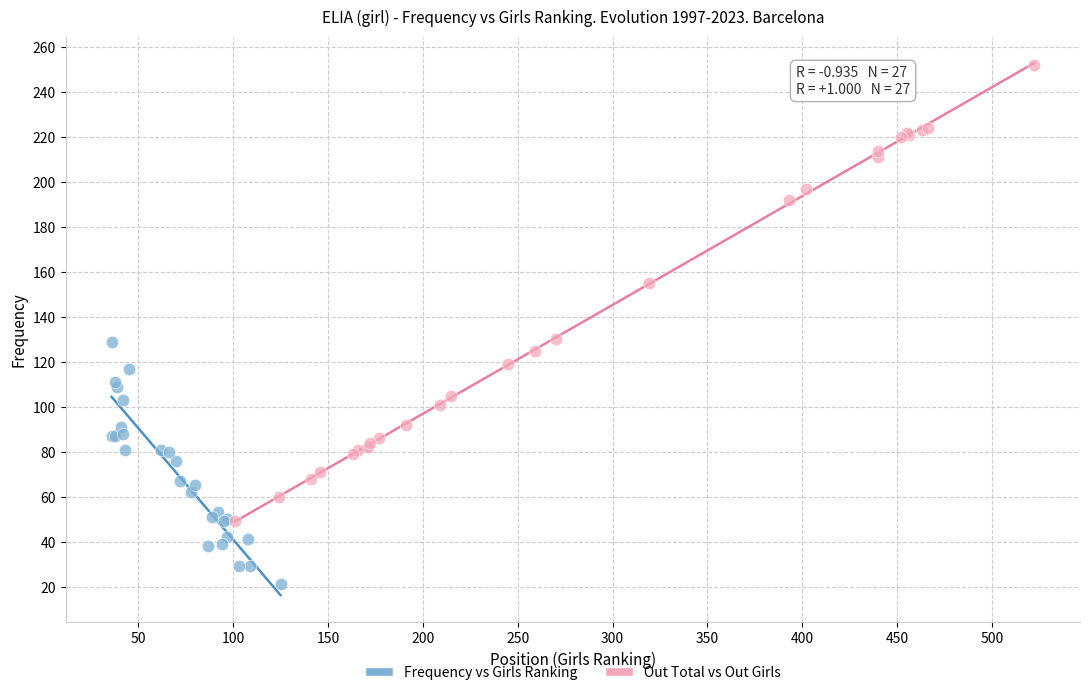

Which series has the widest spread of Y values?

Out Total vs Out Girls